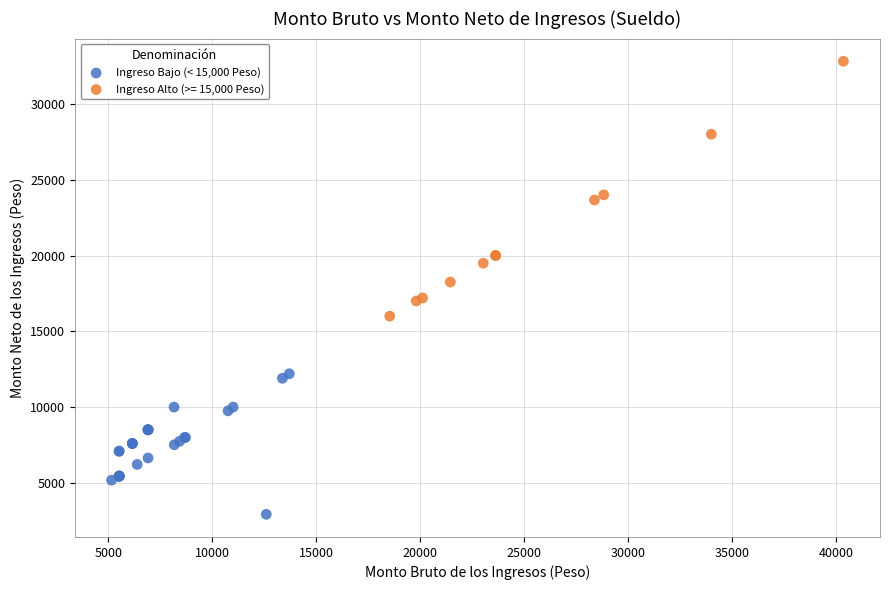

Which series reaches the minimum Y coordinate?

Ingreso Bajo (< 15,000 Peso)